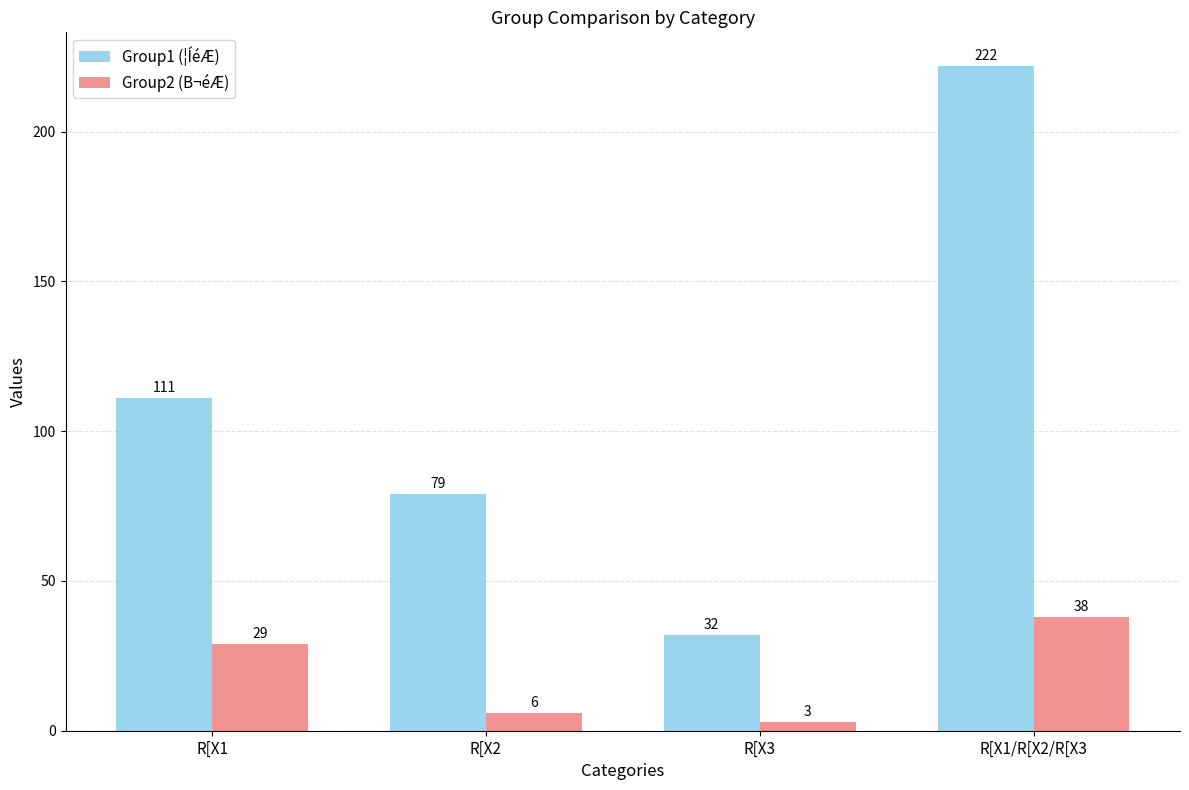

At which label does Group1 (¦ÍéÆ) reach its minimum?

R[X3